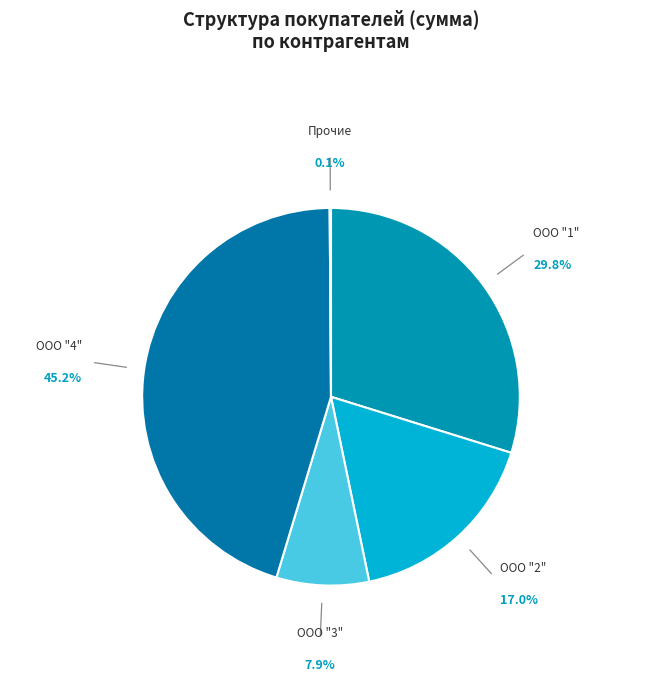

To the nearest percent, what is the difference between the largest and smallest slice percentages?

45%